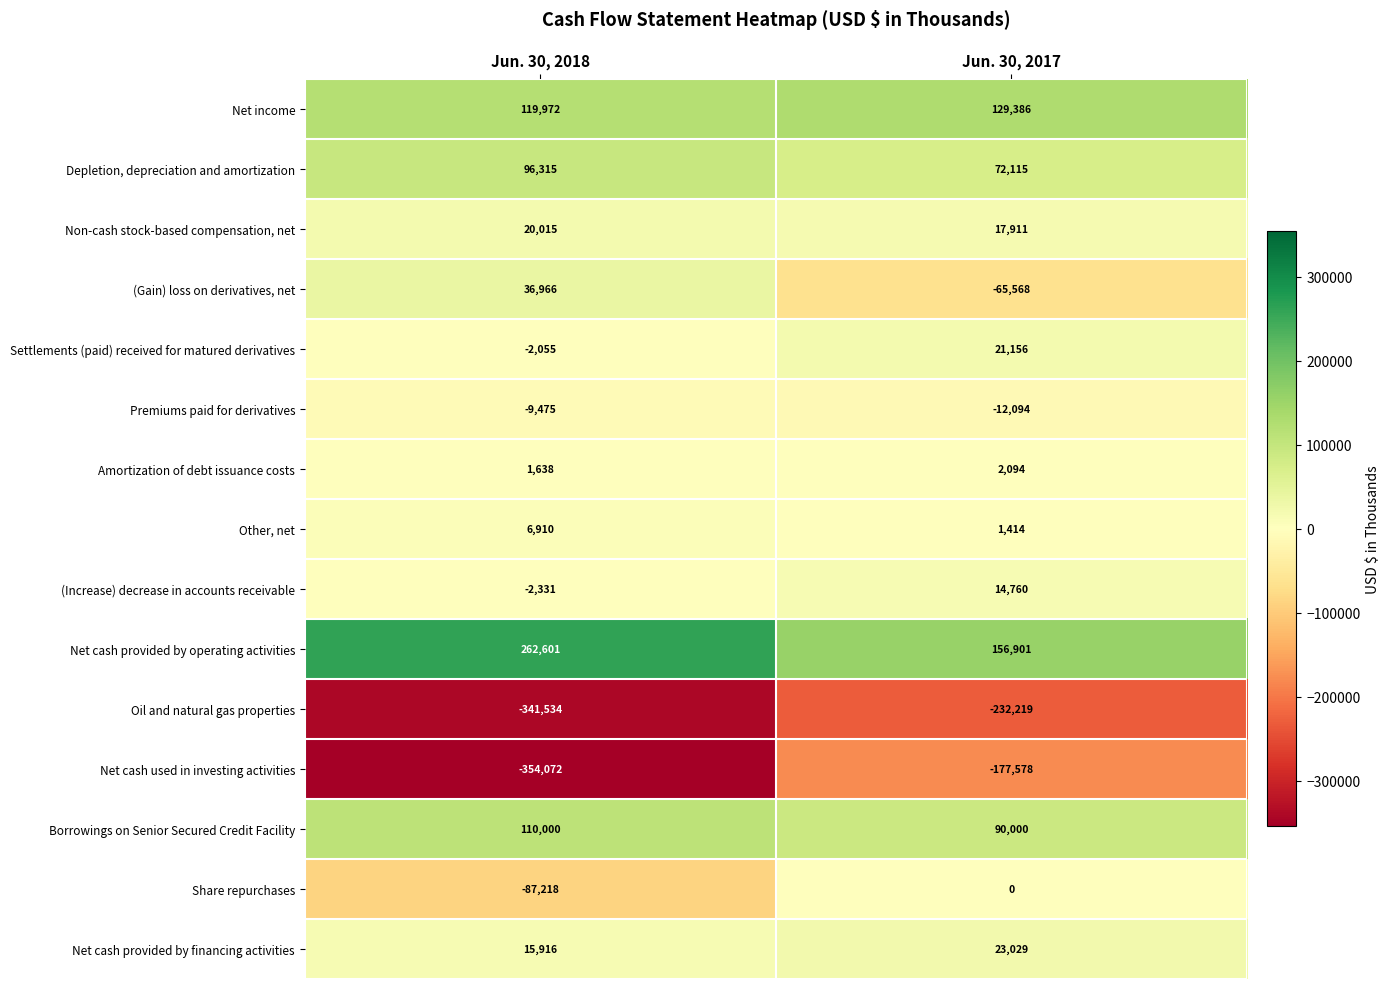

Rank the series by their maximum value, from lowest to highest.

Oil and natural gas properties, Net cash used in investing activities, Premiums paid for derivatives, Share repurchases, Amortization of debt issuance costs, Other, net, (Increase) decrease in accounts receivable, Non-cash stock-based compensation, net, Settlements (paid) received for matured derivatives, Net cash provided by financing activities, (Gain) loss on derivatives, net, Depletion, depreciation and amortization, Borrowings on Senior Secured Credit Facility, Net income, Net cash provided by operating activities